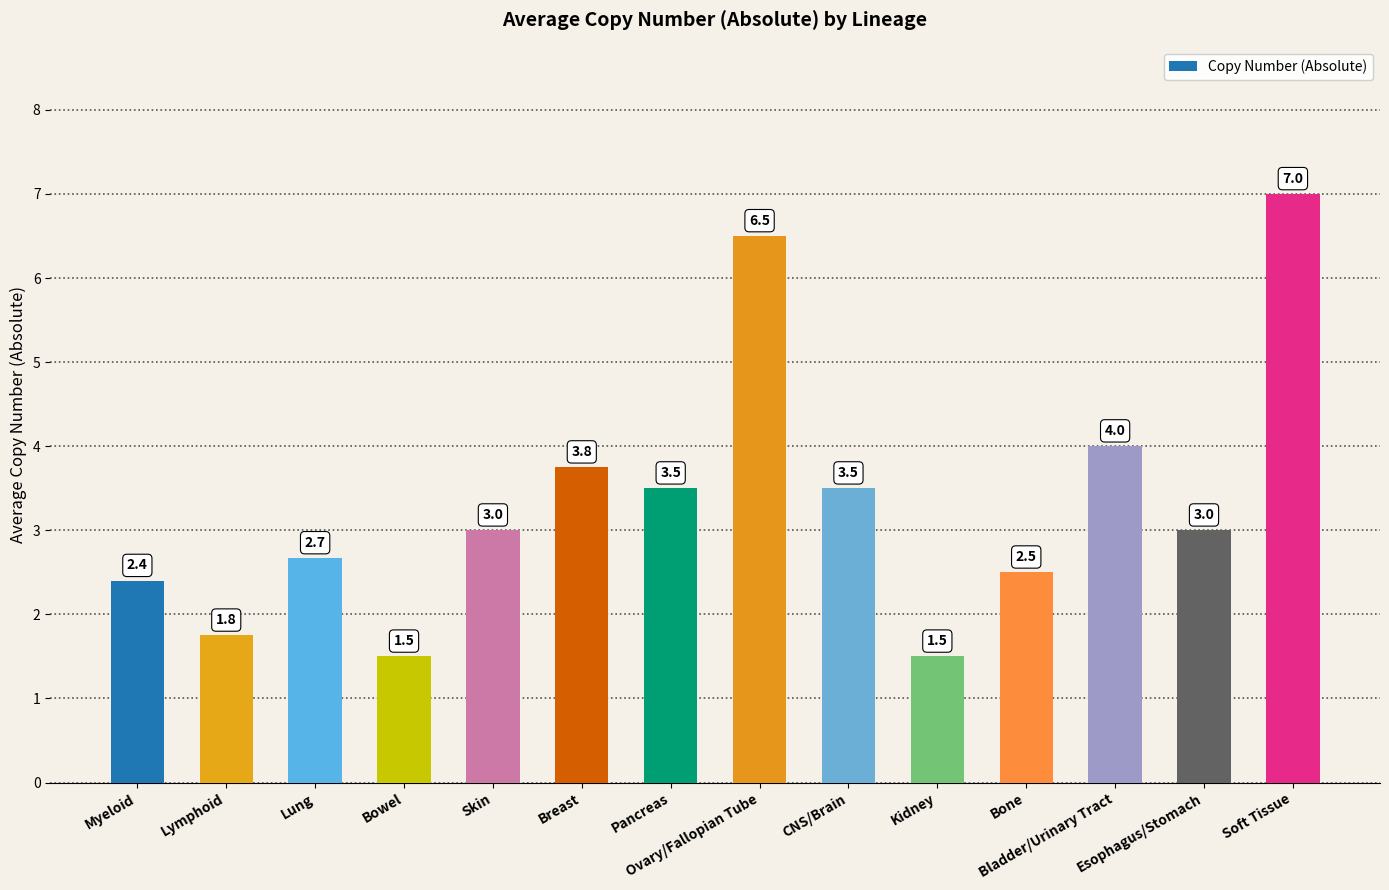

Reading right to left, list all the values displayed in this chart.

Soft Tissue=7.0	Esophagus/Stomach=3.0	Bladder/Urinary Tract=4.0	Bone=2.5	Kidney=1.5	CNS/Brain=3.5	Ovary/Fallopian Tube=6.5	Pancreas=3.5	Breast=3.8	Skin=3.0	Bowel=1.5	Lung=2.7	Lymphoid=1.8	Myeloid=2.4